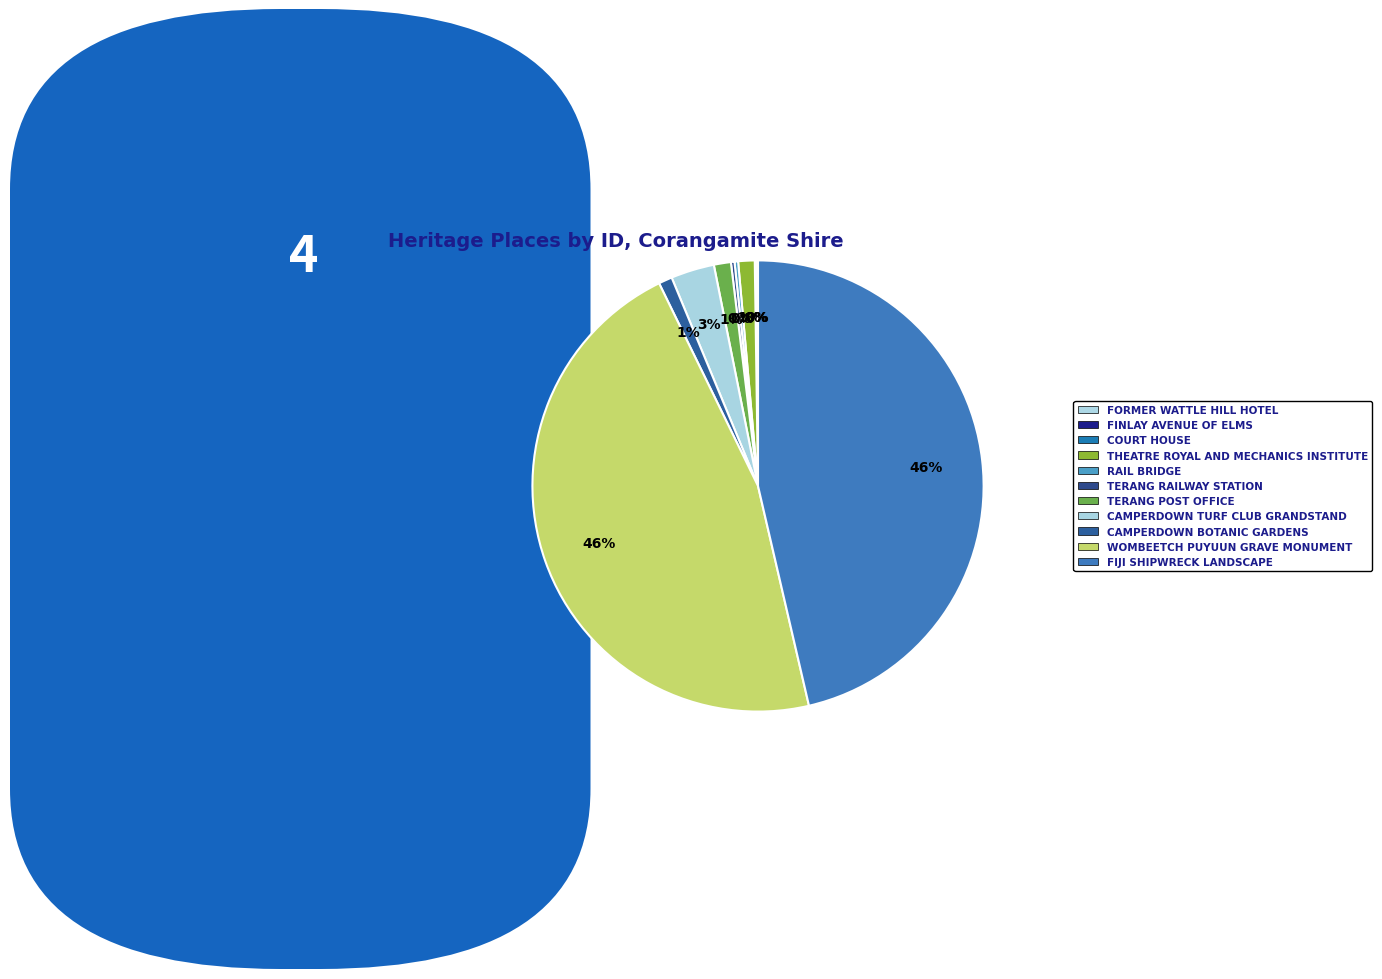

Does TERANG RAILWAY STATION represent more than half of the total?

No